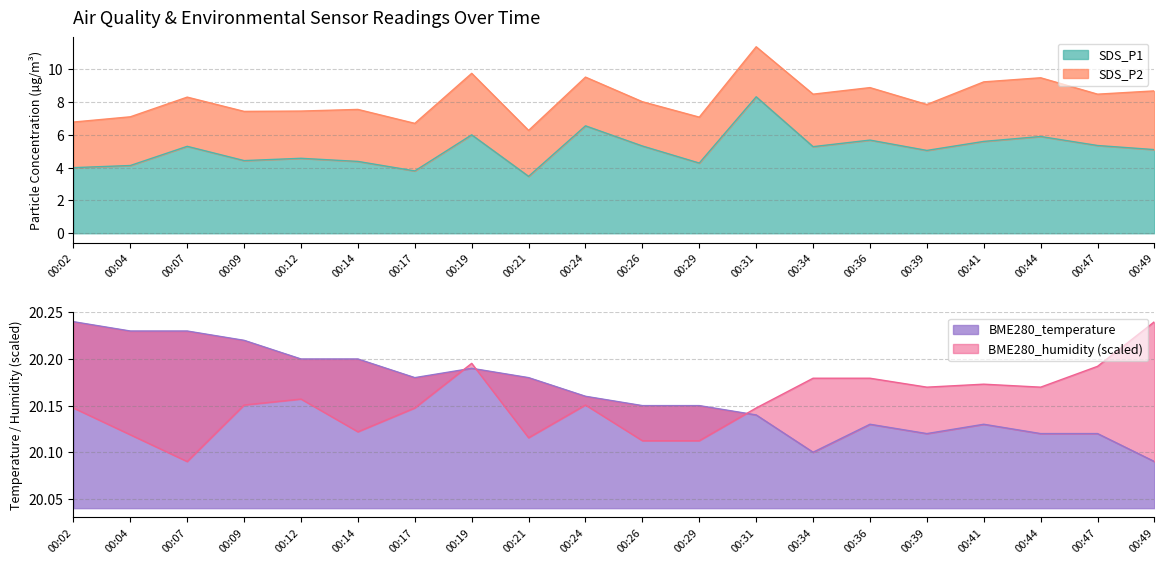

The value of BME280_temperature at 00:07 is 5.2. True or false?

False